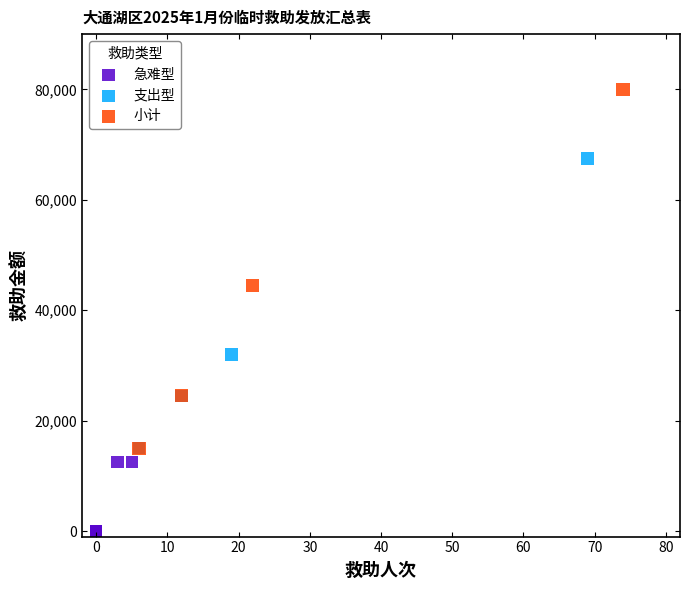

Which series has the widest spread of Y values?

小计